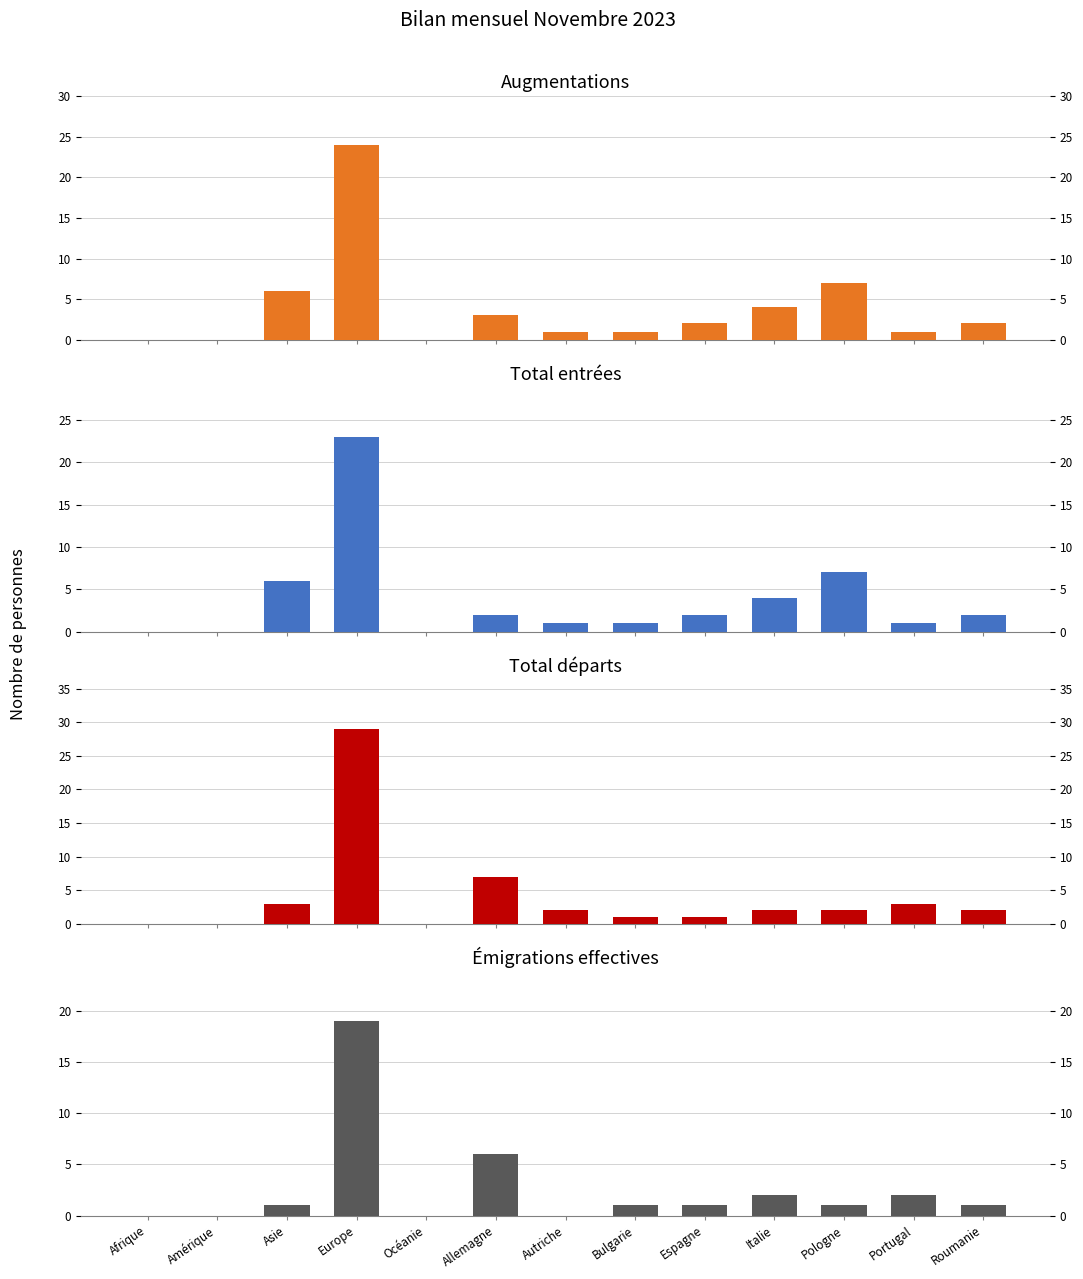

What is the highest value of the Total départs (col_7) series?

29